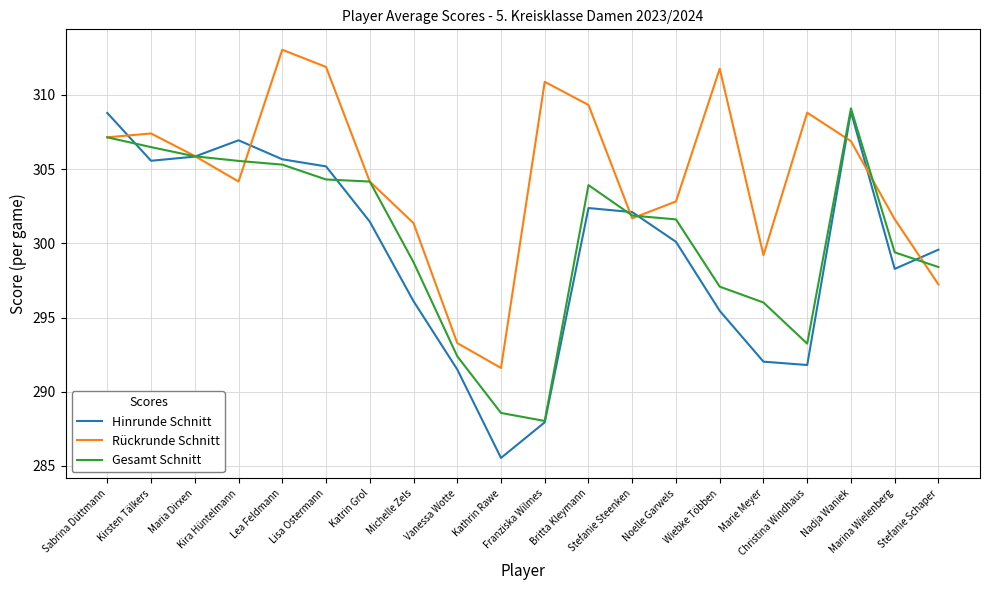

Where do Hinrunde Schnitt and Rückrunde Schnitt first cross each other?

Sabrina Düttmann and Kirsten Tälkers